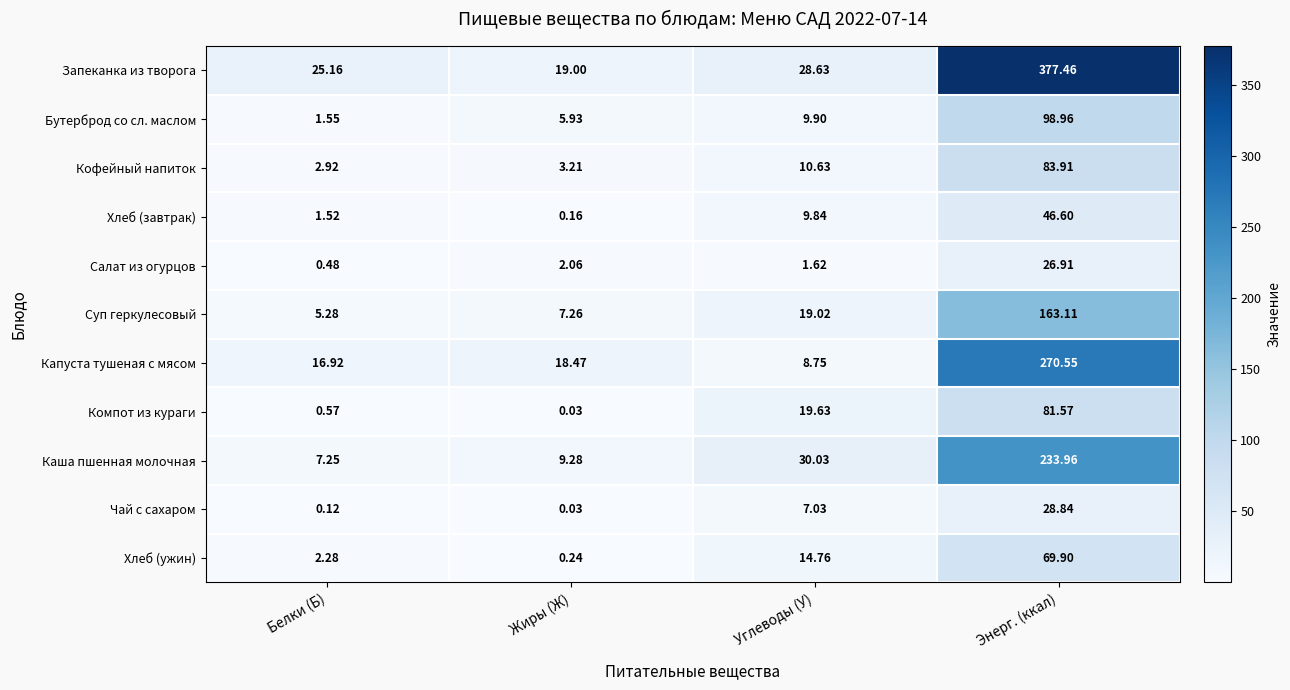

Where does the Капуста тушеная с мясом series first go above 18?

Жиры (Ж)